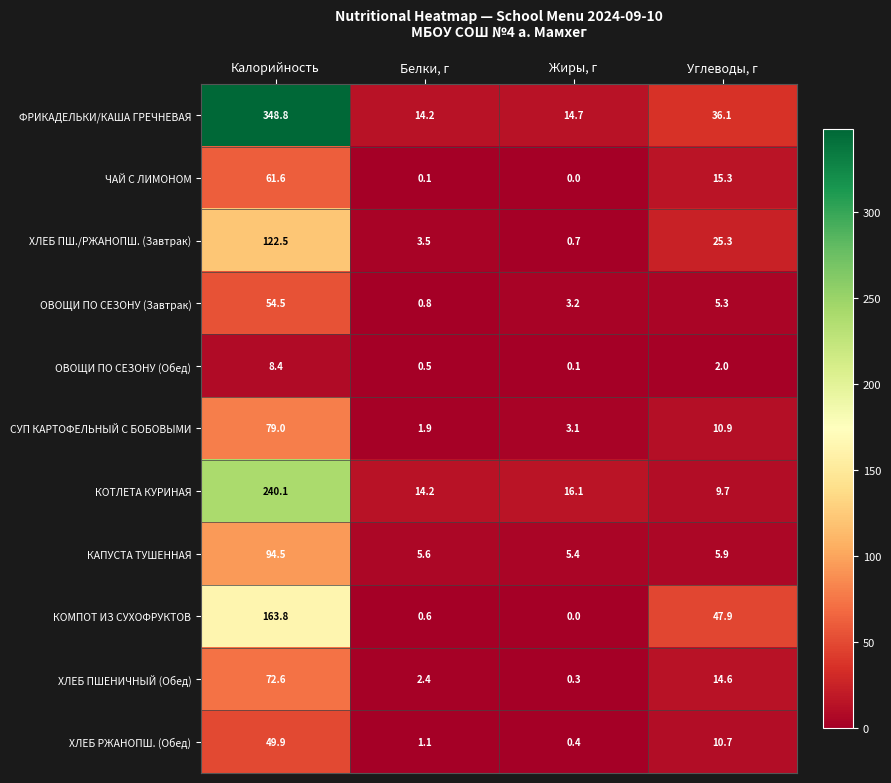

The ХЛЕБ ПШЕНИЧНЫЙ (Обед) series shows 14.6 at Углеводы, г. True or false?

True